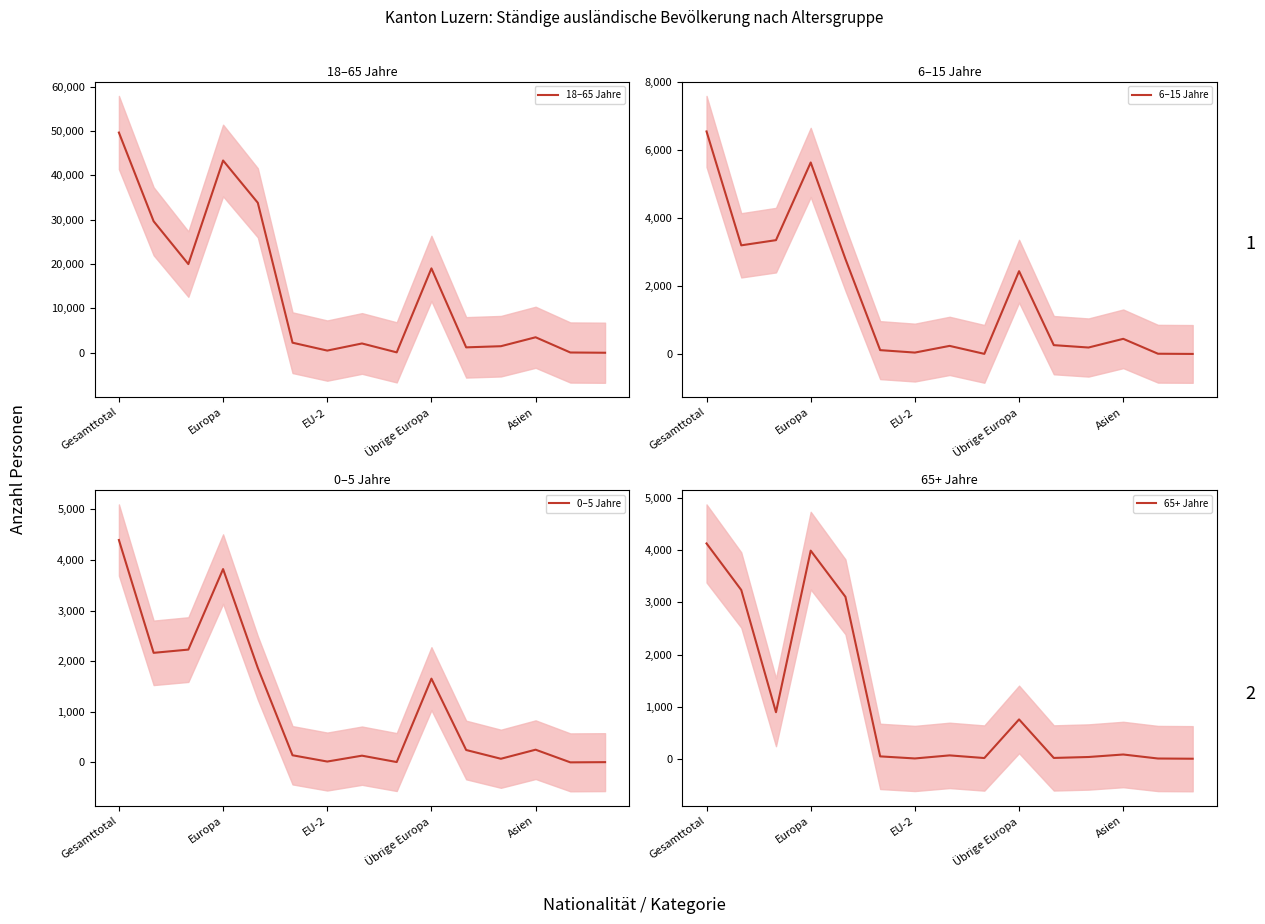

At how many categories does at least one series exceed 6350?

6